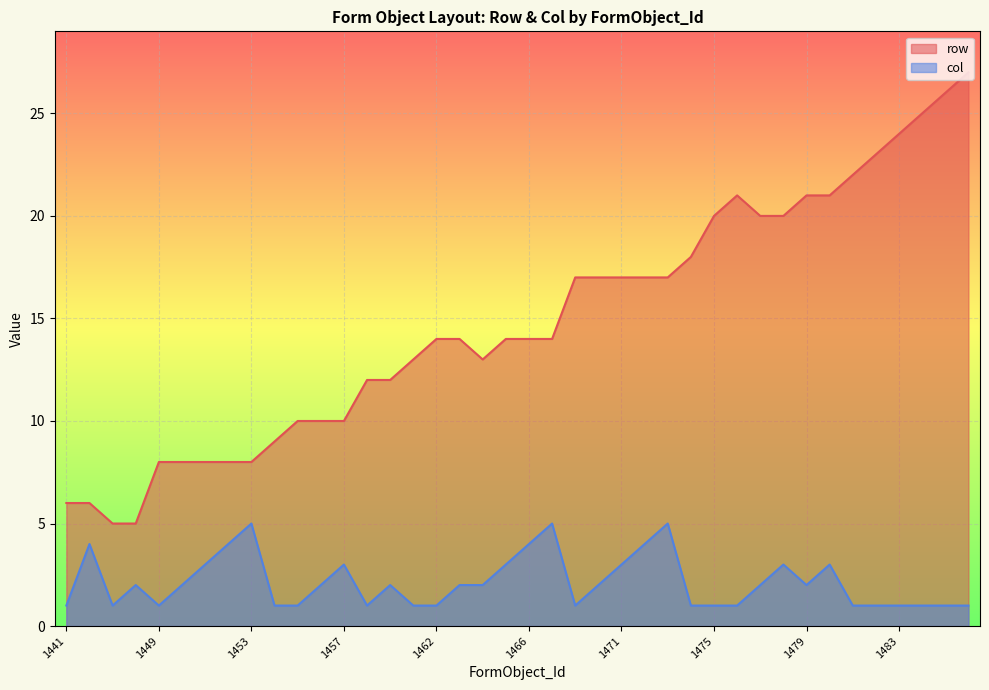

What is the value of the col point at the 37th from the left?

1